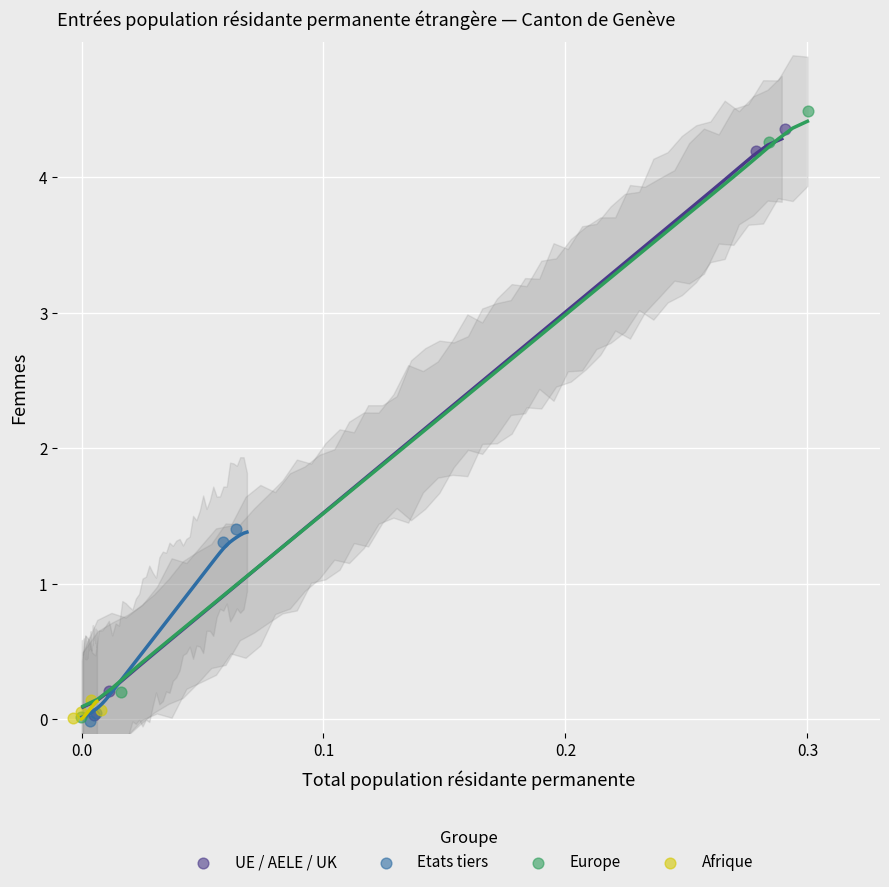

Which series has the widest spread of Y values?

Europe